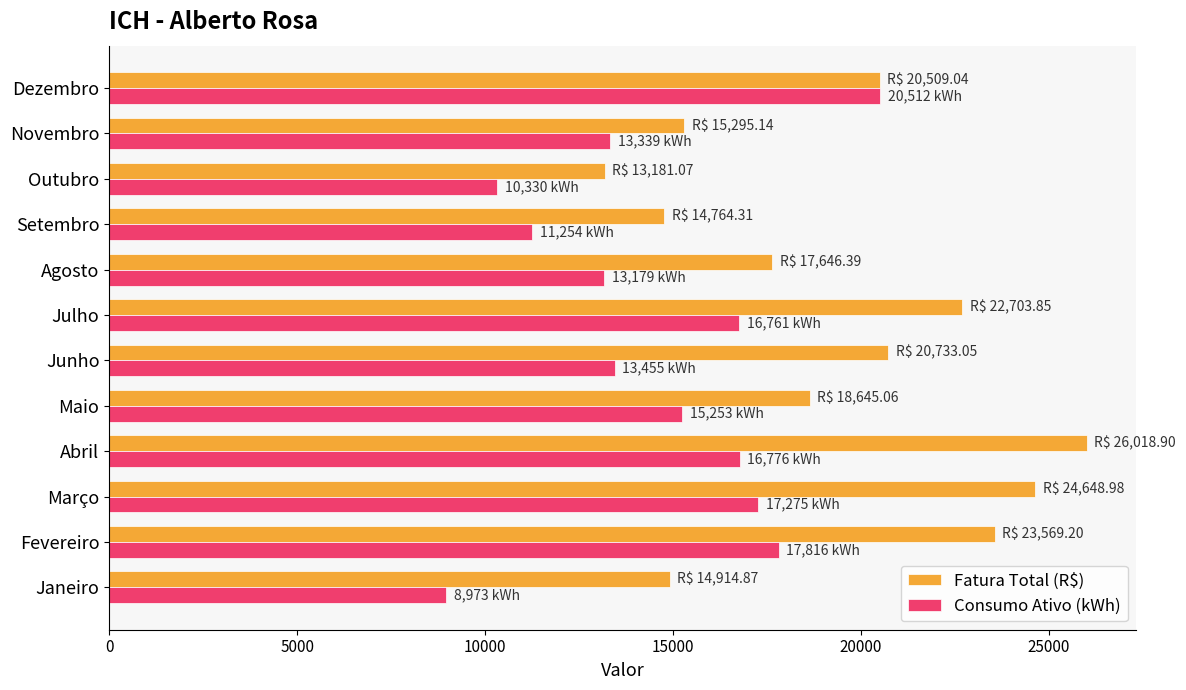

What is the total value across all series at Abril?

42794.9